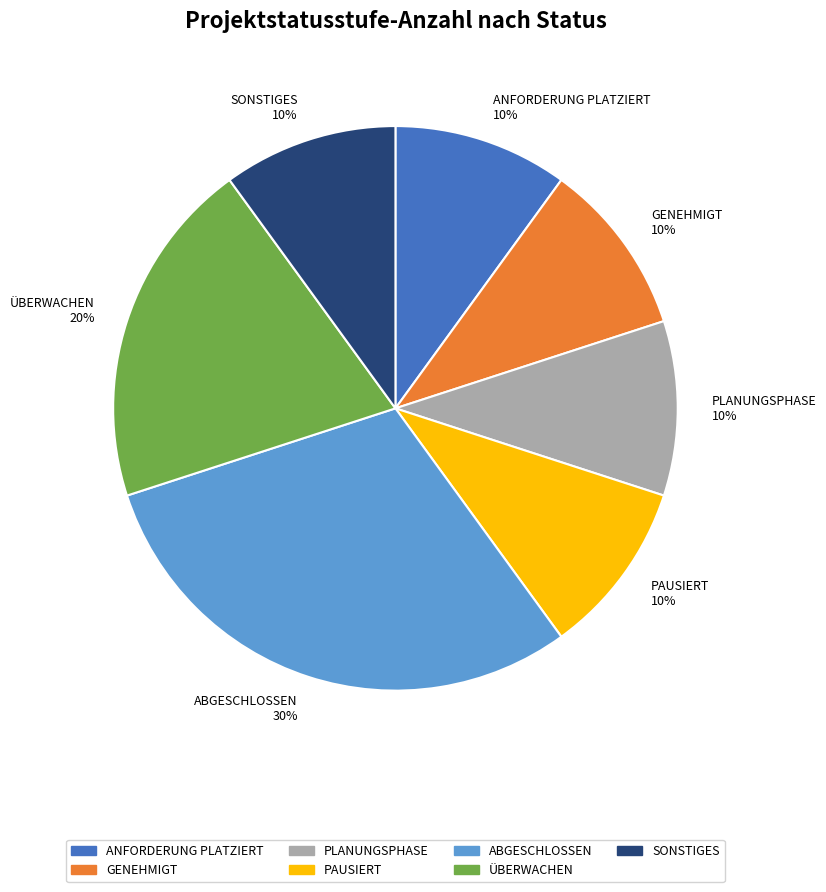

To the nearest percent, what percentage of the pie is PLANUNGSPHASE?

10%